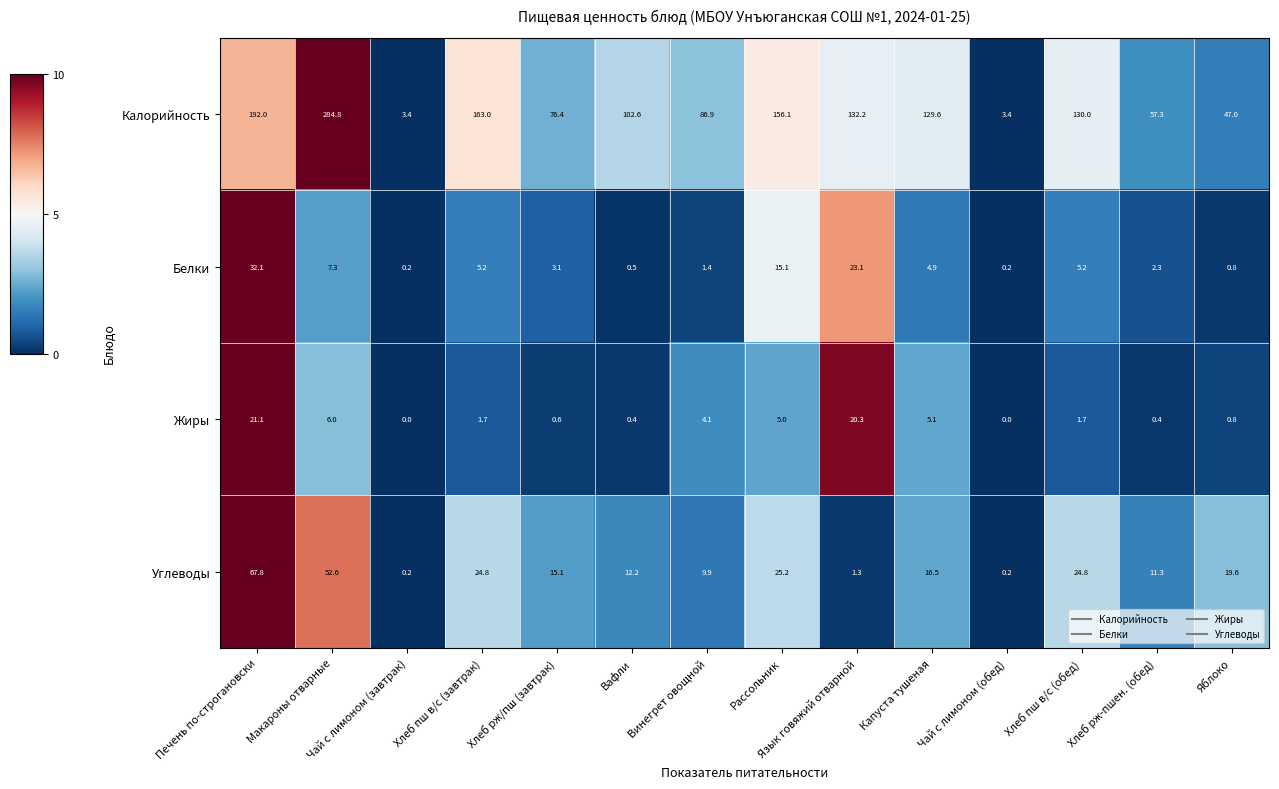

Which series has the largest total across all categories?

Калорийность